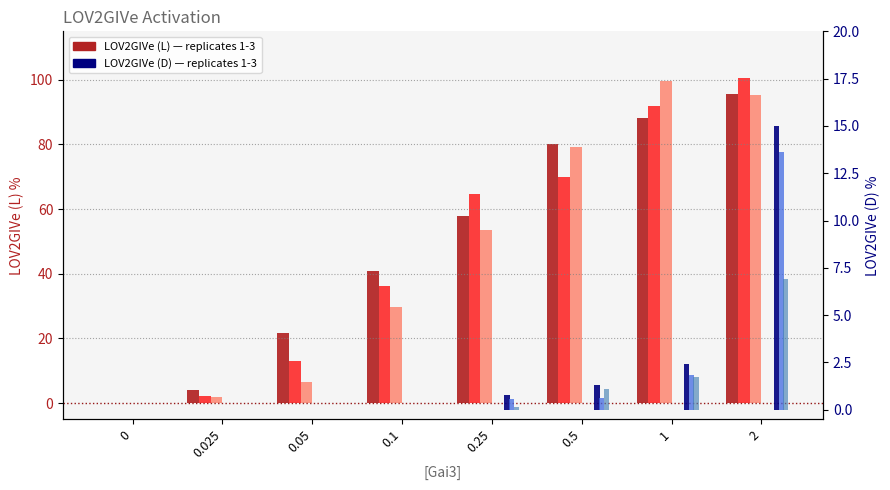

What is the value of the LOV2GIVe (L) Rep3 bar at the 2nd from the left?

1.9